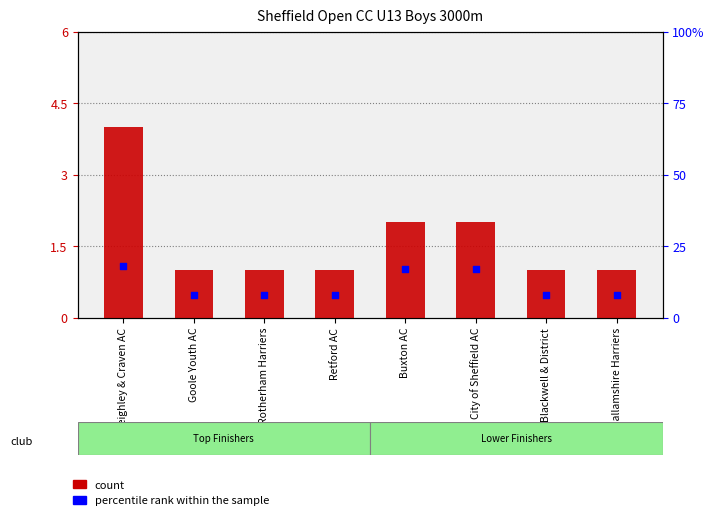

Which series has the largest total across all categories?

percentile rank within the sample